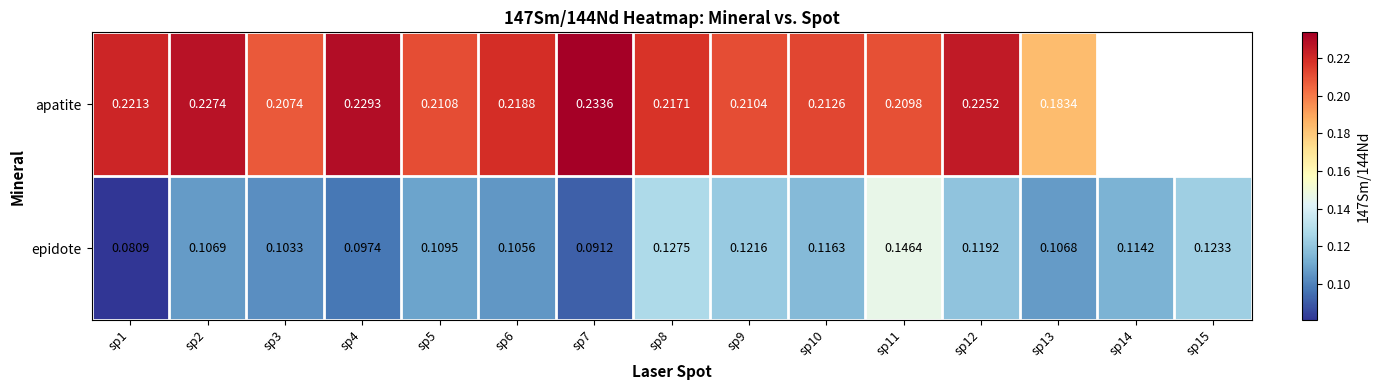

Is the value of apatite at sp1 greater than the value of epidote at sp10?

Yes